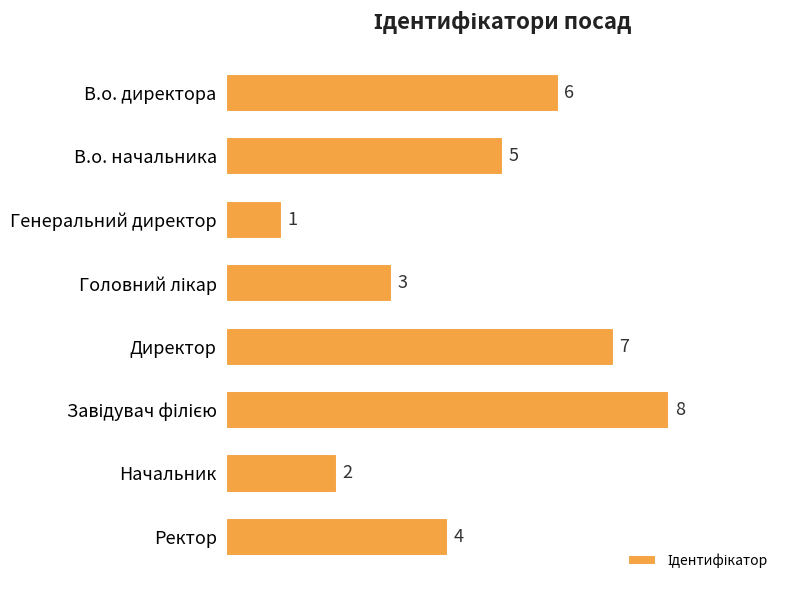

The value at Начальник is 3. True or false?

False